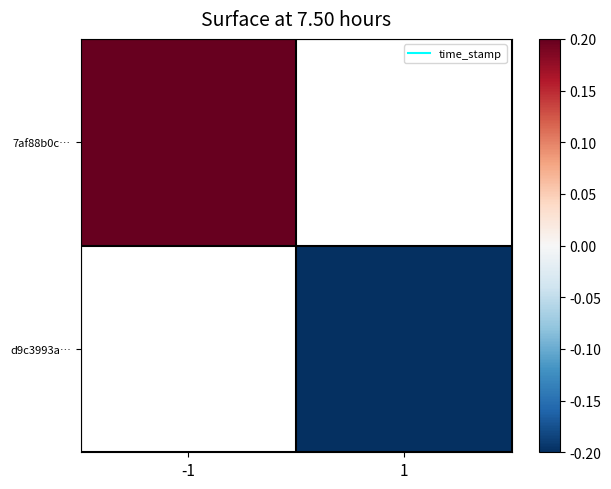

Rank the series by their average value, from highest to lowest.

7af88b0c…, d9c3993a…